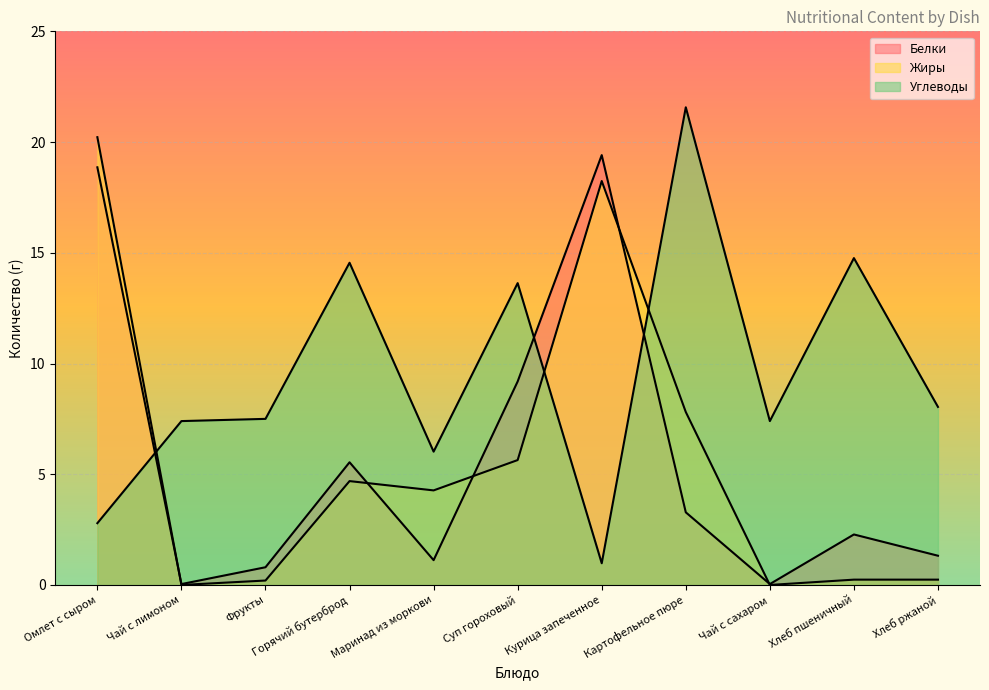

List the labels in order of Белки value, largest first.

Курица запеченное, Омлет с сыром, Суп гороховый, Горячий бутерброд, Картофельное пюре, Хлеб пшеничный, Хлеб ржаной, Маринад из моркови, Фрукты, Чай с лимоном, Чай с сахаром